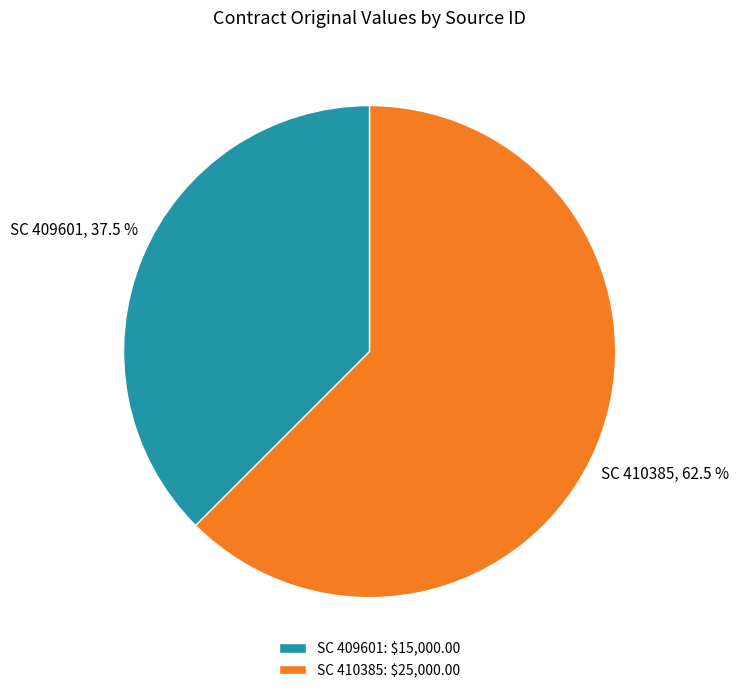

To the nearest percent, what is the combined percentage of SC 409601 and SC 410385?

100%